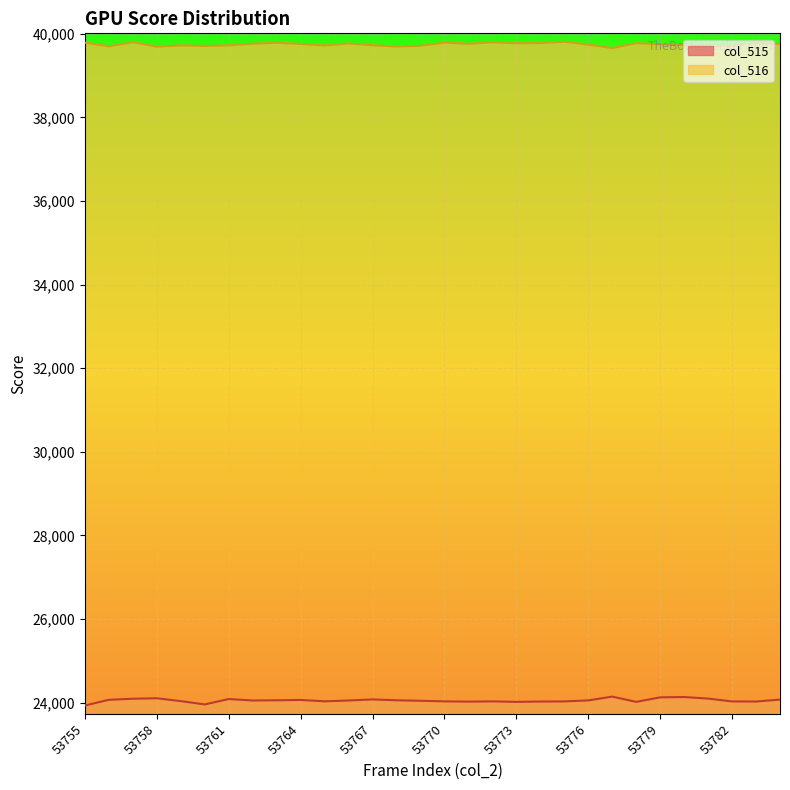

At which category is the sum across all series the highest?

53757